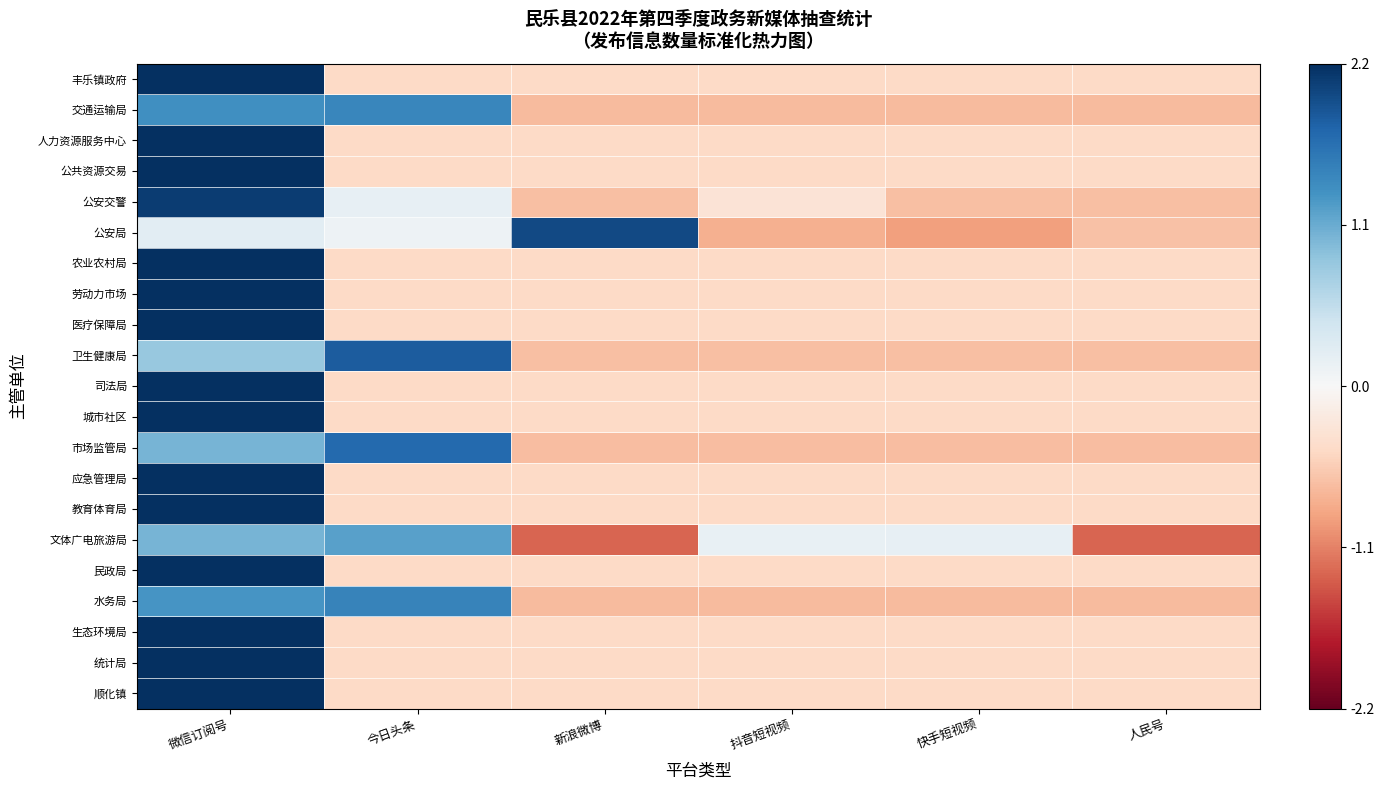

What is the total value across all series at 新浪微博?

-9.0